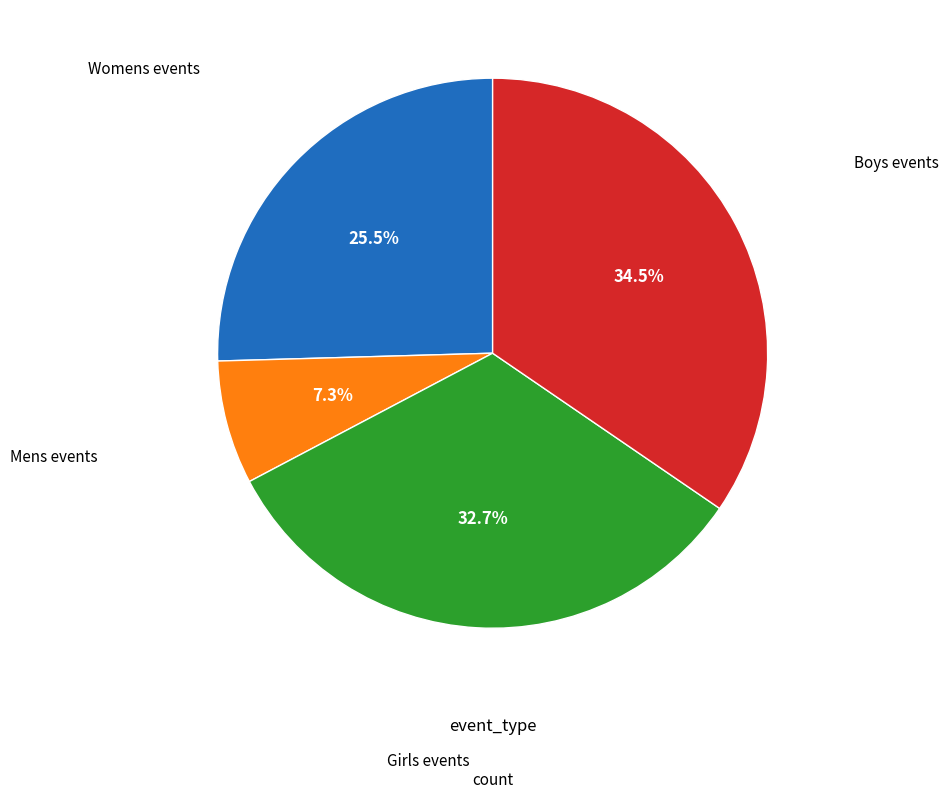

To the nearest percent, what is the difference between the largest and smallest slice percentages?

27%